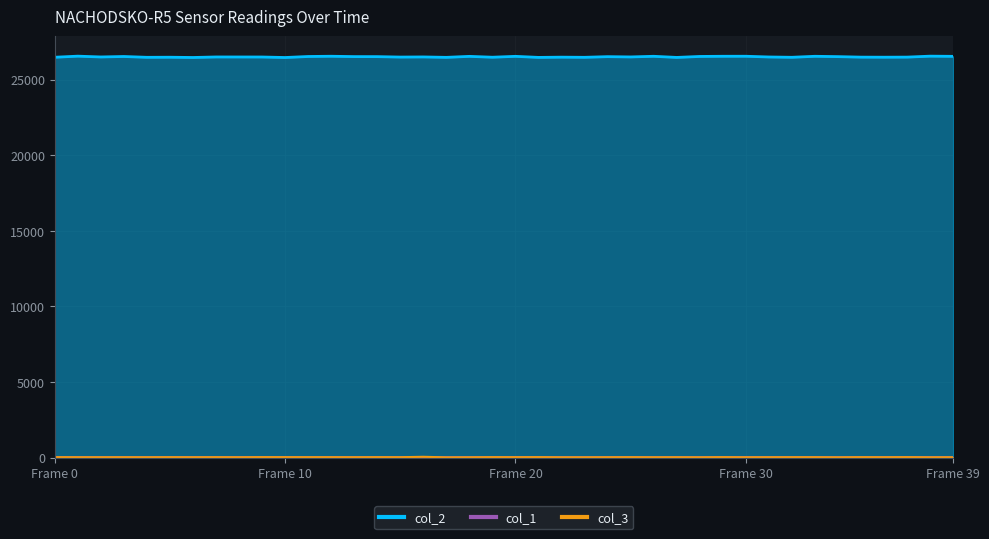

What is the label of the 8th point from the left?

7